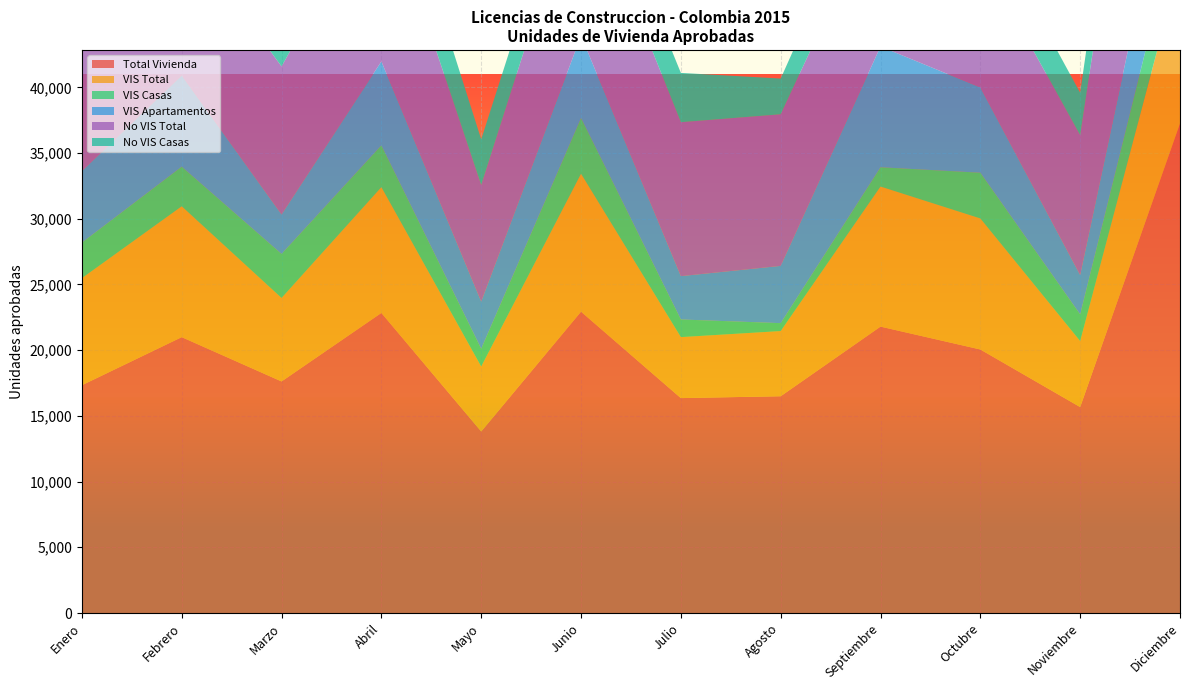

Reading left to right, what are all the values shown in this chart?

Total Vivienda: 17334	20992	17621	22834	13815	22930	16354	16496	21793	20053	15671	37259
VIS Total: 8147	9958	6353	9572	4940	10498	4640	4959	10659	9971	5023	12095
VIS Casas: 2702	3014	3350	3179	1354	4239	1343	602	1468	3481	2030	4030
VIS Apartamentos: 5445	6944	3003	6393	3586	6259	3297	4357	9191	6490	2993	8065
No VIS Total: 9187	11034	11268	13262	8875	12432	11714	11537	11134	10082	10648	25164
No VIS Casas: 2813	3079	3679	4739	3471	3405	3753	2718	3445	3454	3222	5897